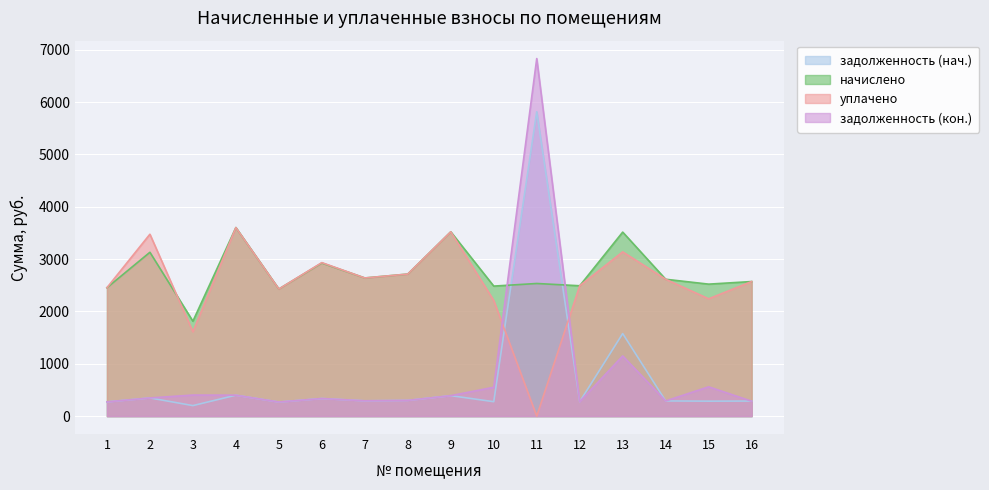

Which label corresponds to the largest value in the chart?

11